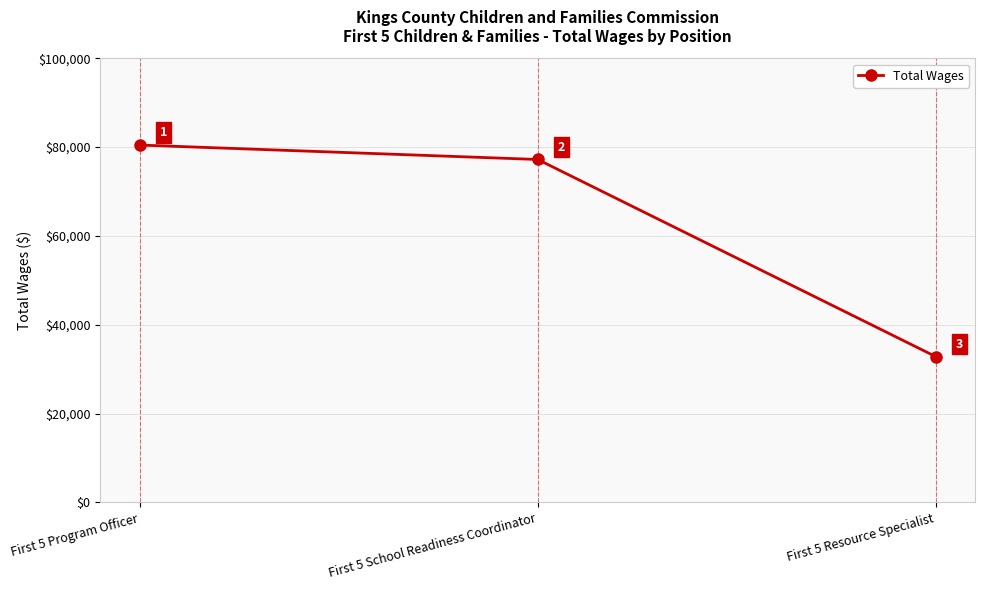

What is the change in value from First 5 Program Officer to First 5 Resource Specialist?

-47620